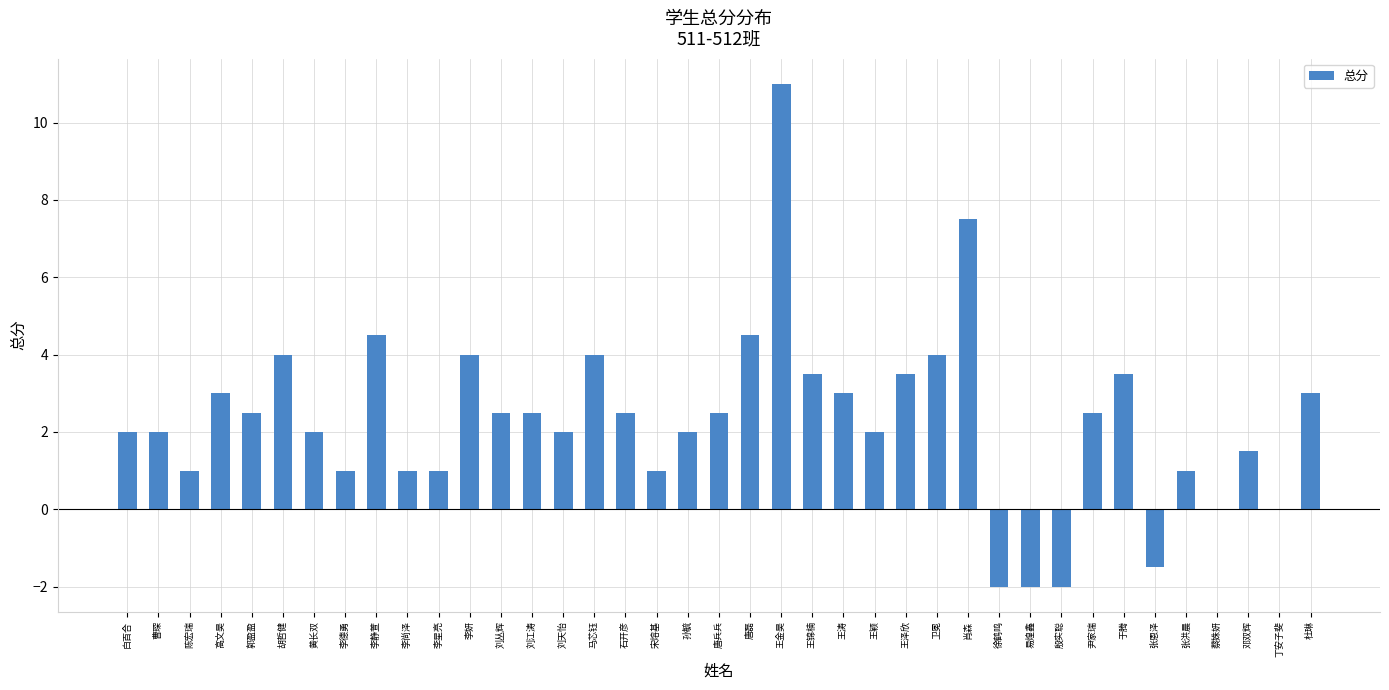

What is the change in value from 于腾 to 杜琳?

-0.5